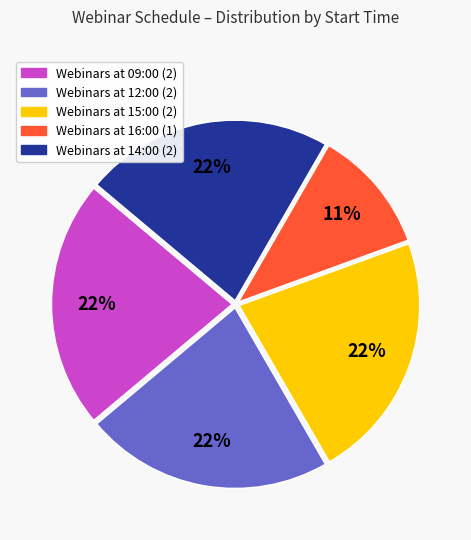

Is there a majority slice in this chart?

No